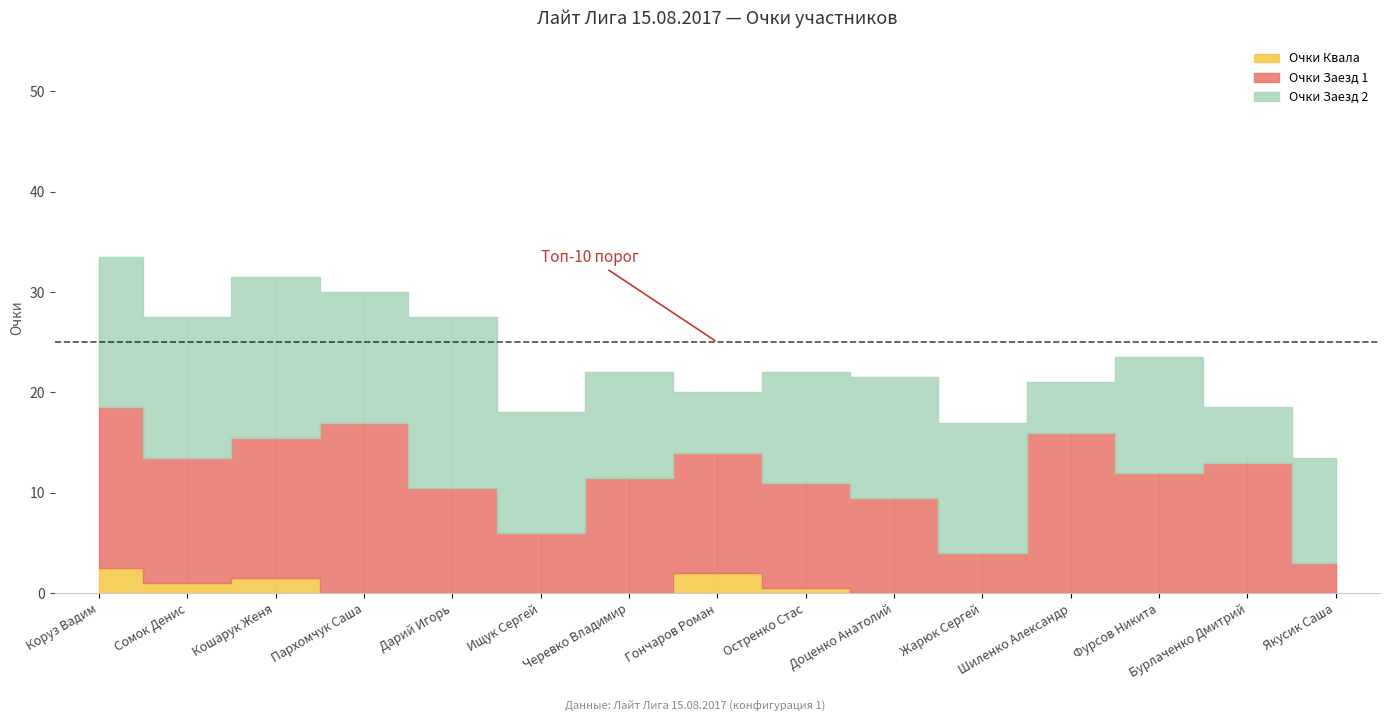

What is the label of the 13th point from the left?

Фурсов Никита